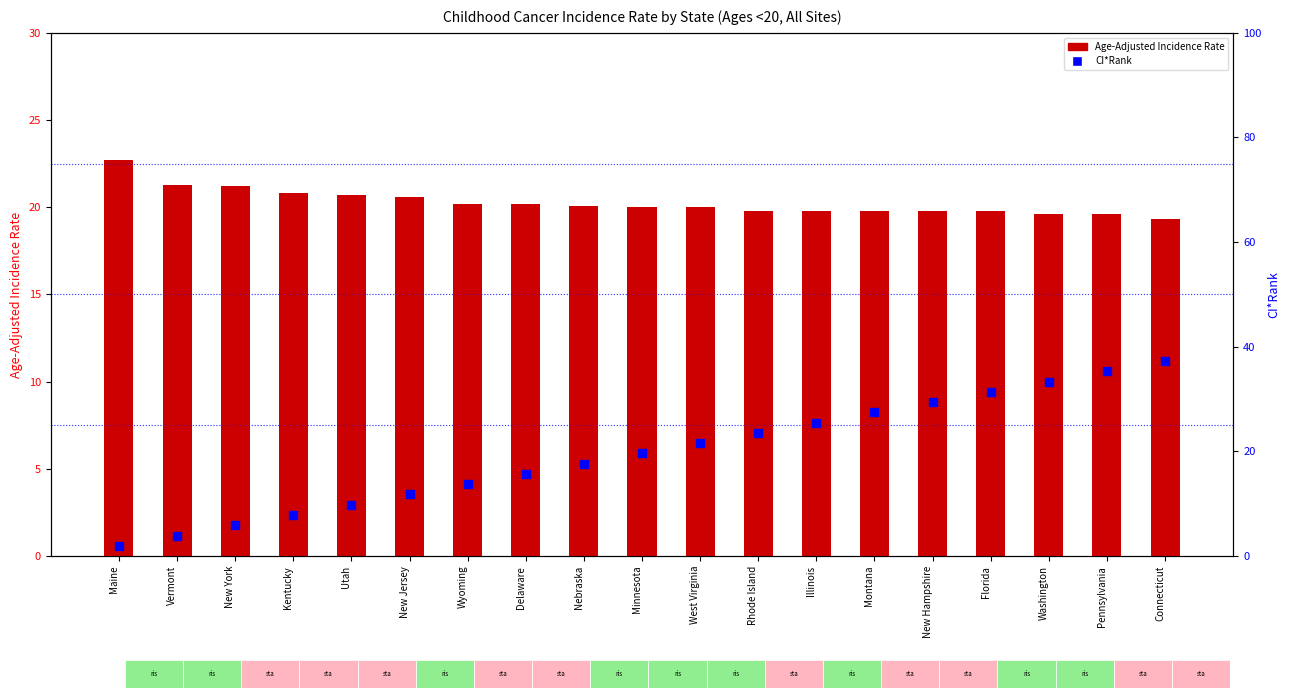

Which series contains the highest Y value?

CI*Rank